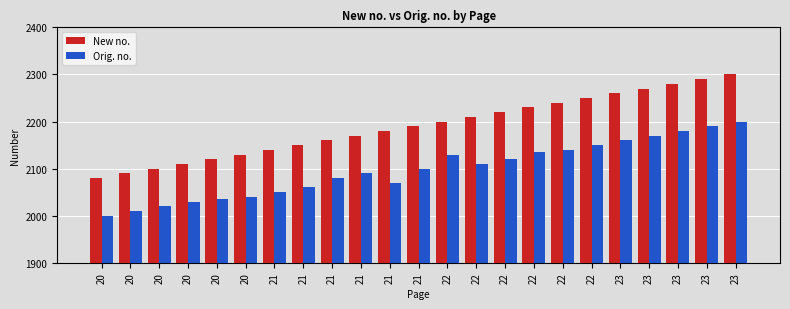

The New no. series shows 2160 at 21. True or false?

True